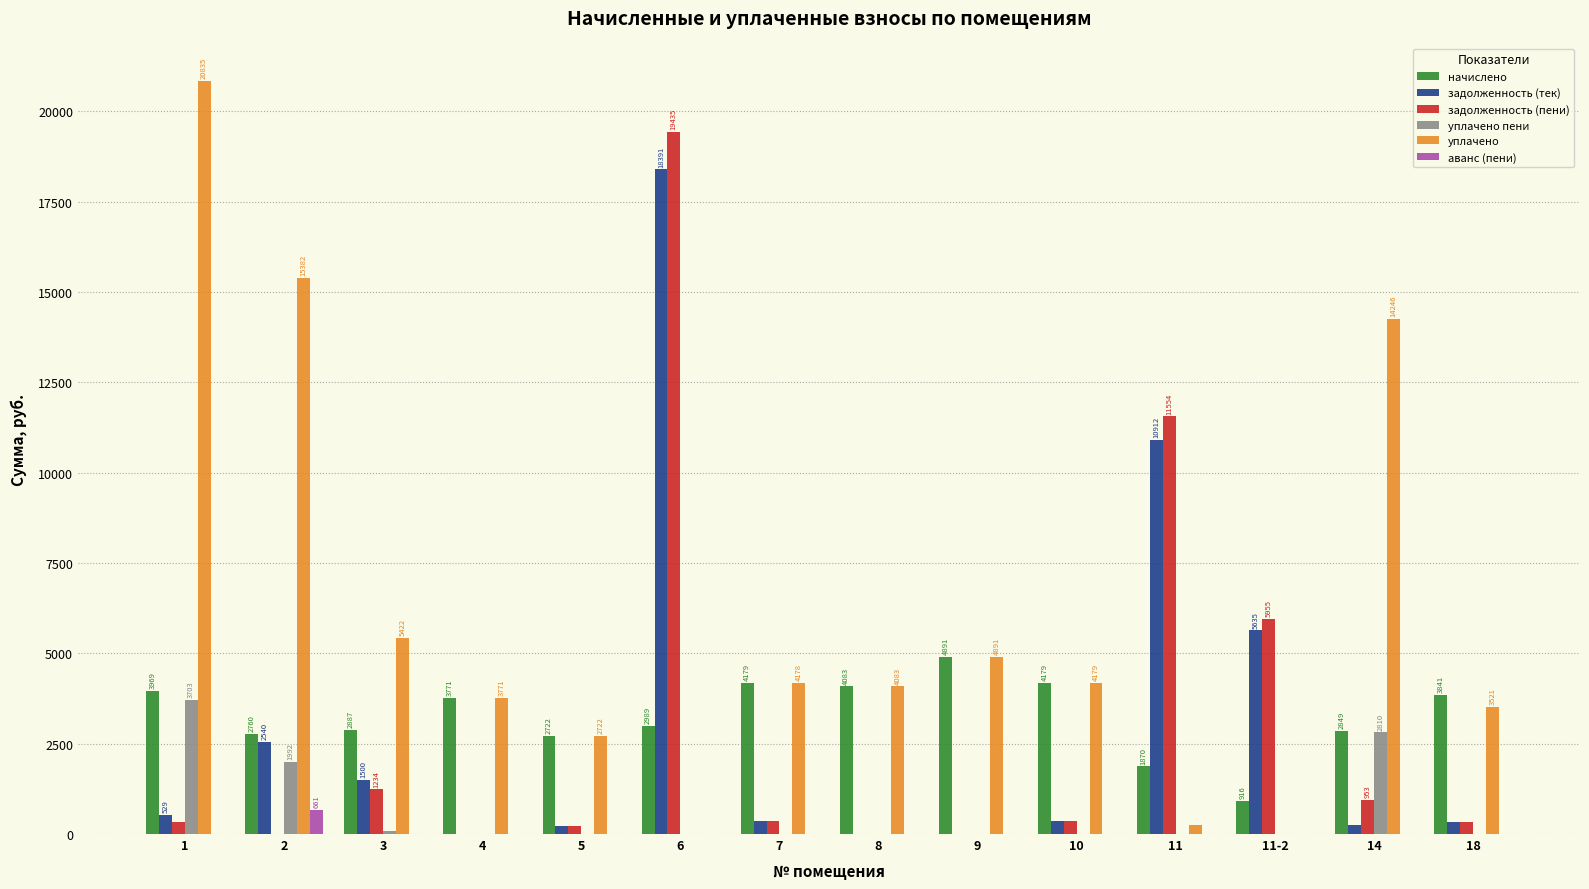

What is the greatest value displayed?

20835.4